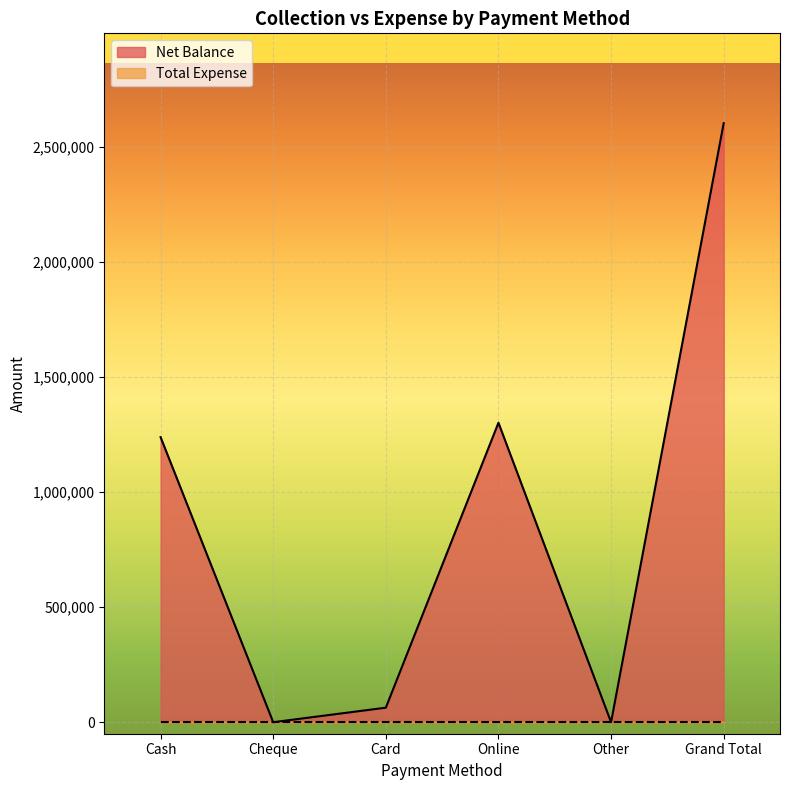

What is the difference between the values at Cash and Grand Total?

1363740